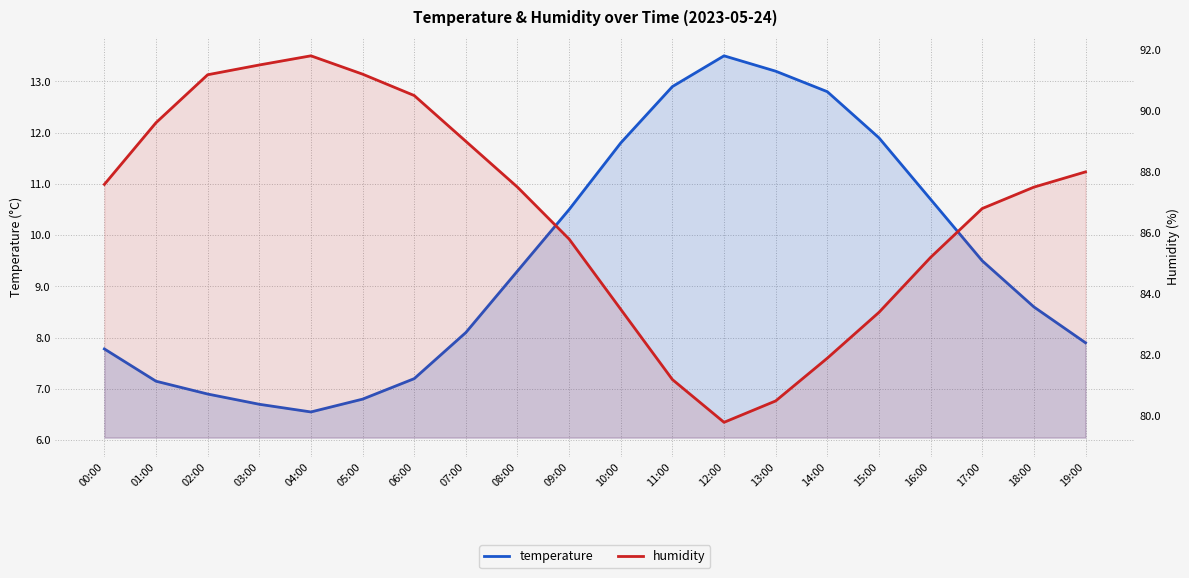

What is the average value of the temperature series?

9.5